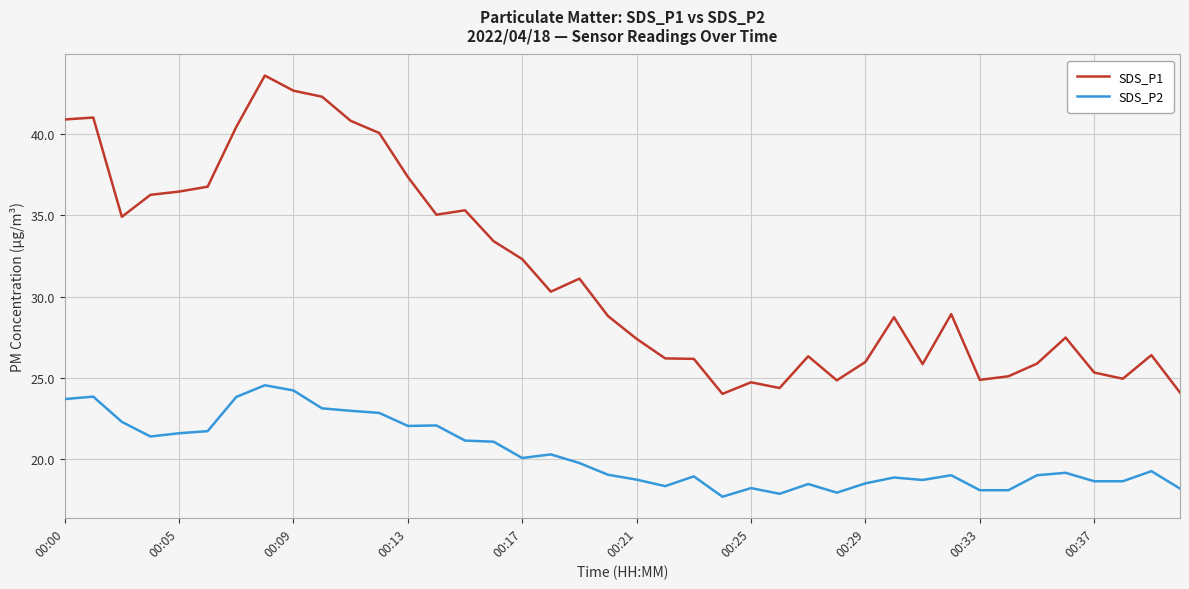

What are all the series names shown in the legend?

SDS_P1, SDS_P2